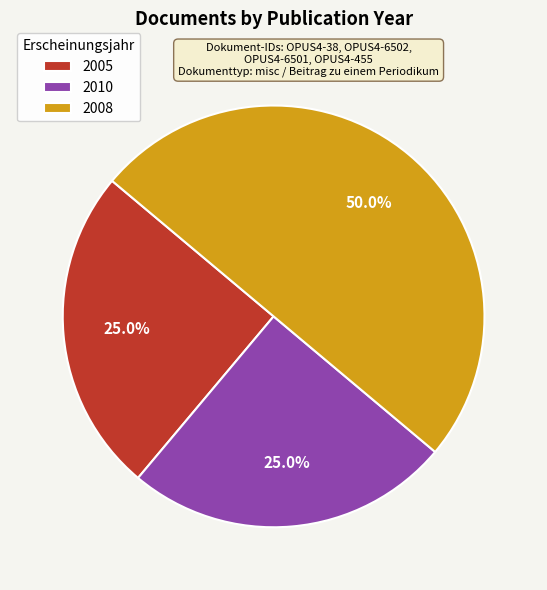

Which slice is the largest?

2008